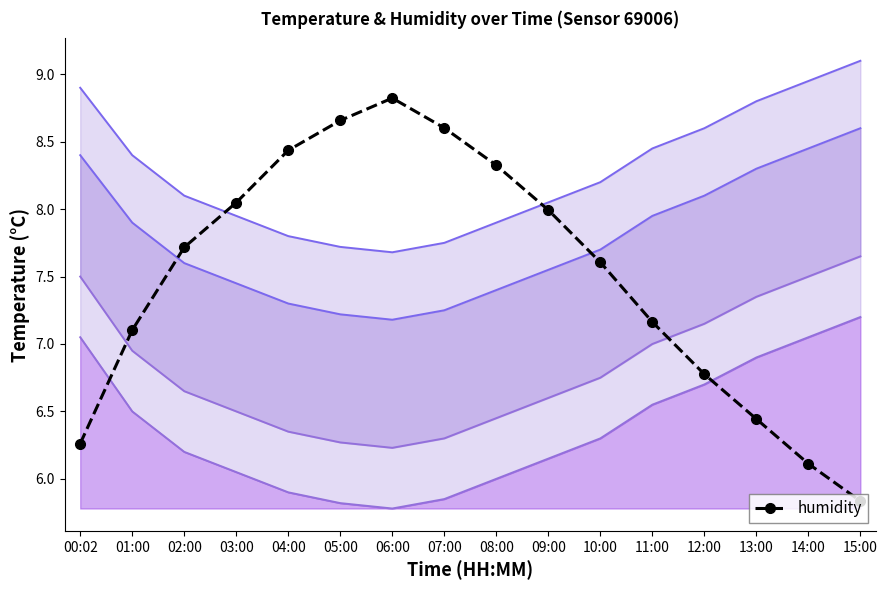

What value does the lower bound 1 series have at 03:00?

6.5